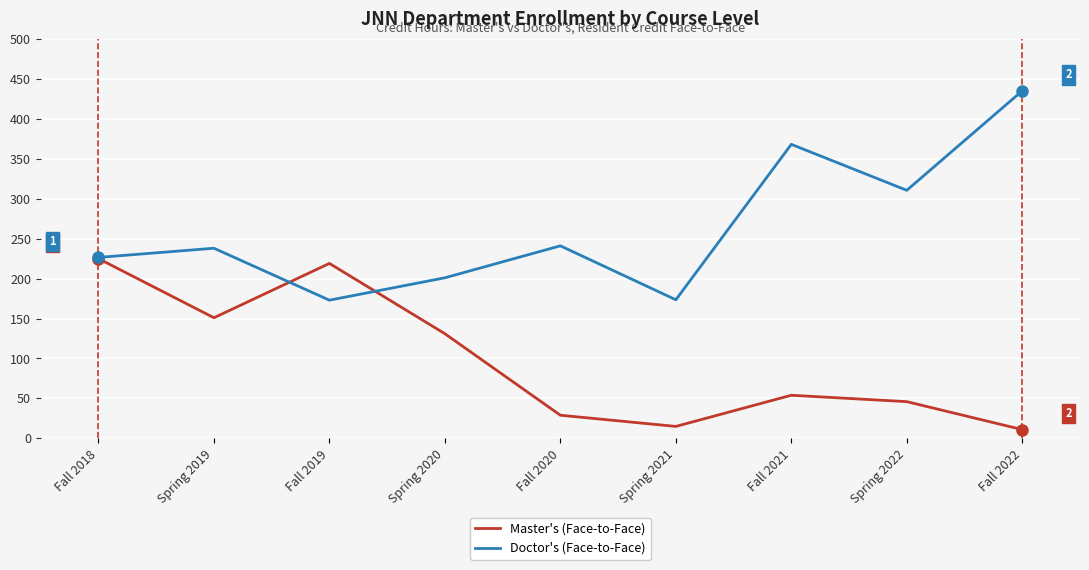

Which series changed the most between Spring 2021 and Spring 2022?

Doctor's (Face-to-Face)